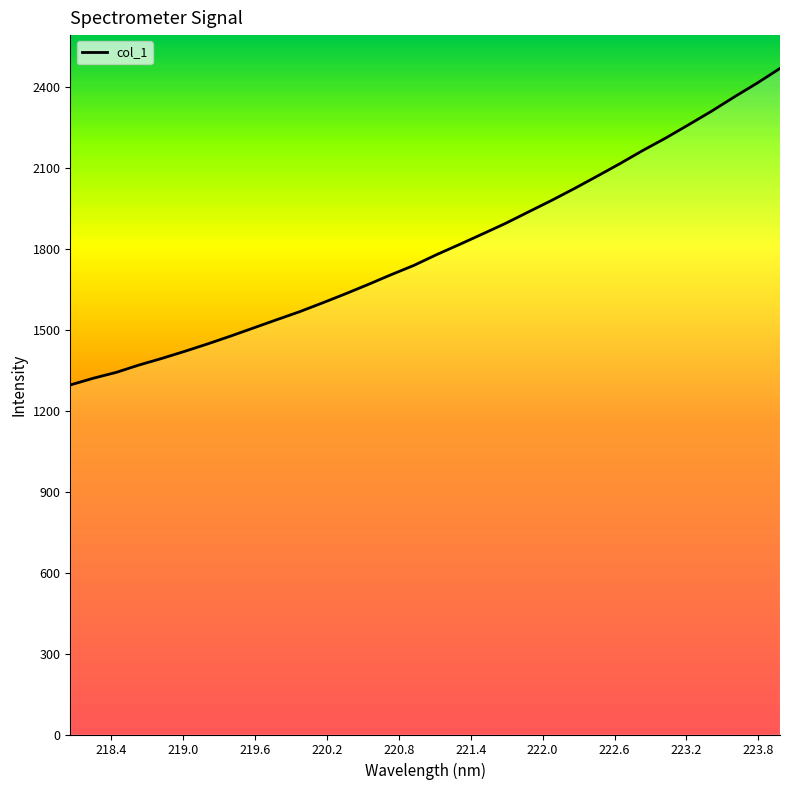

What is the smallest value displayed?

1296.3